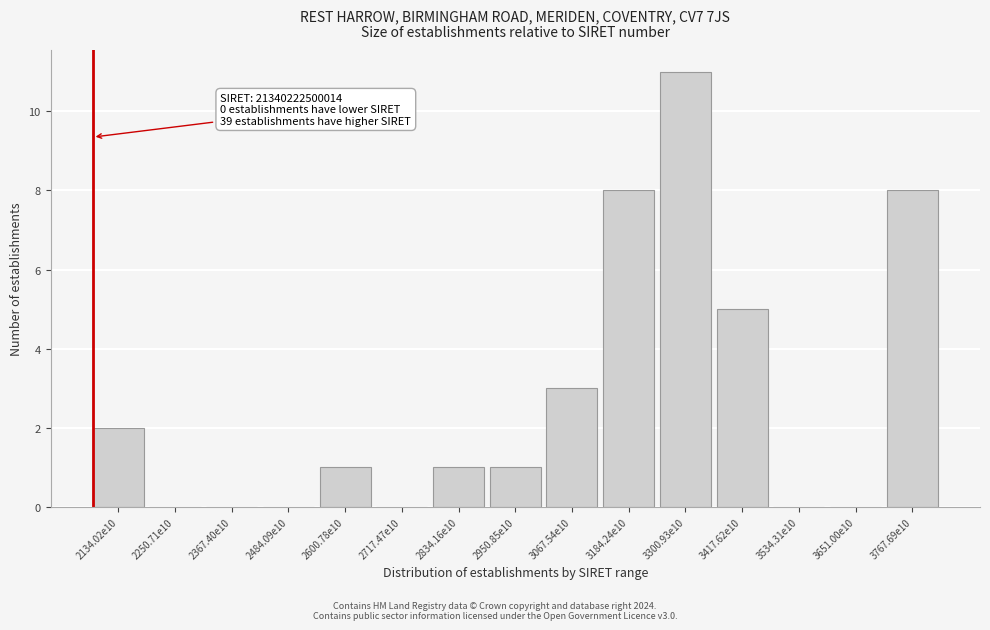

Reading right to left, transcribe all the data shown in this chart.

3767.69e10=8	3651.00e10=0	3534.31e10=0	3417.62e10=5	3300.93e10=11	3184.24e10=8	3067.54e10=3	2950.85e10=1	2834.16e10=1	2717.47e10=0	2600.78e10=1	2484.09e10=0	2367.40e10=0	2250.71e10=0	2134.02e10=2